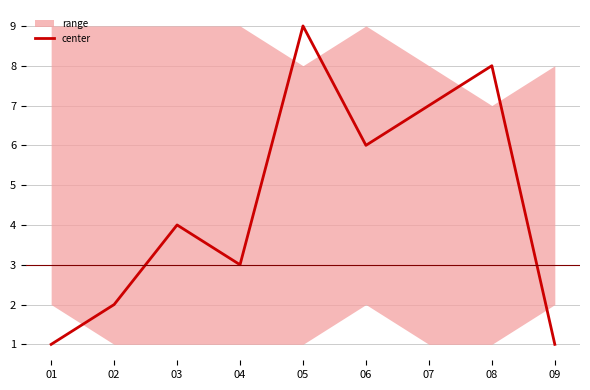

What is the greatest value displayed?

9